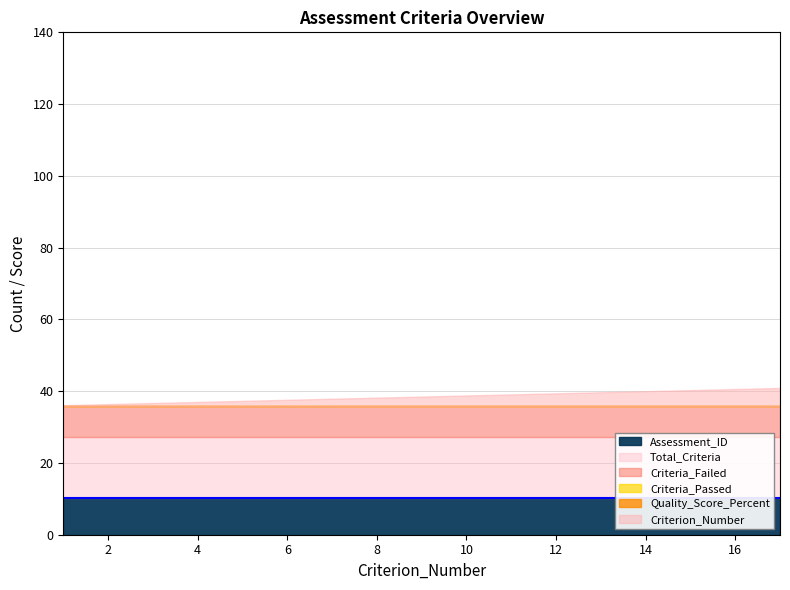

True or false: Assessment_ID and Criterion_Number cross at least once.

False